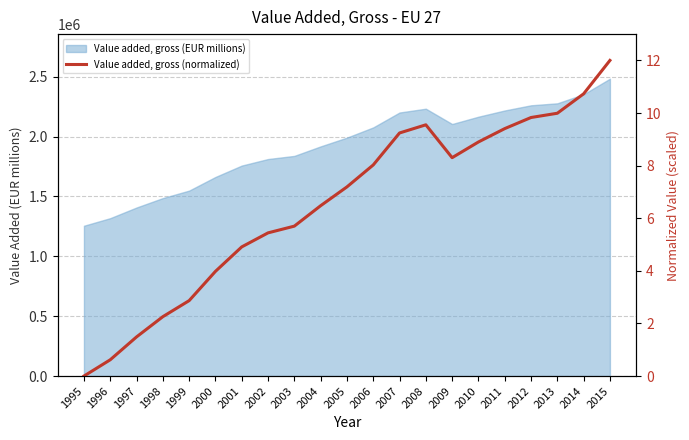

Does the chart have visible grid lines?

Yes